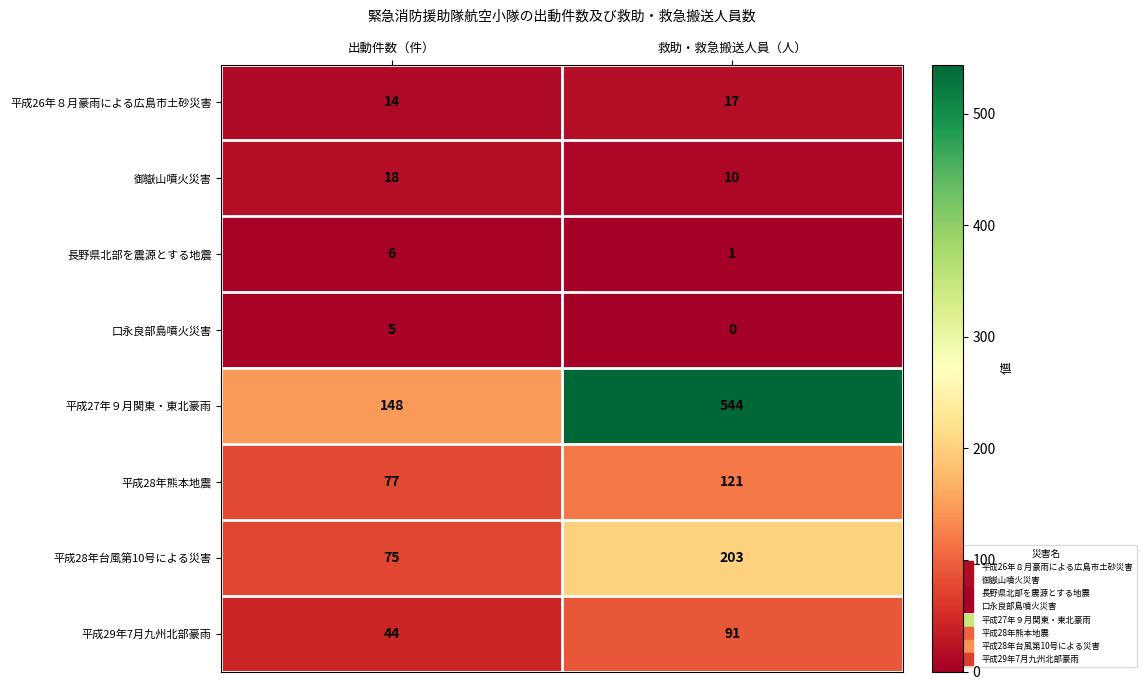

Reading left to right, extract all data points from this chart.

平成26年８月豪雨による広島市土砂災害: 14	17
御嶽山噴火災害: 18	10
長野県北部を震源とする地震: 6	1
口永良部島噴火災害: 5	0
平成27年９月関東・東北豪雨: 148	544
平成28年熊本地震: 77	121
平成28年台風第10号による災害: 75	203
平成29年7月九州北部豪雨: 44	91